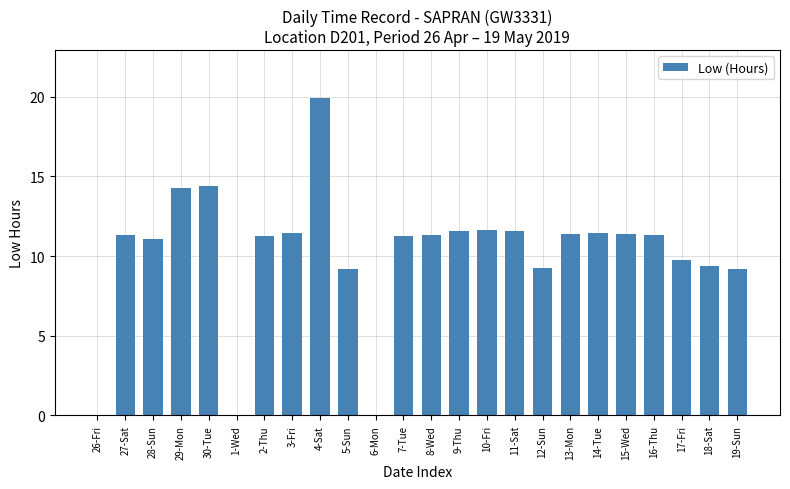

The chart shows a value of 5.9 at 18-Sat. True or false?

False